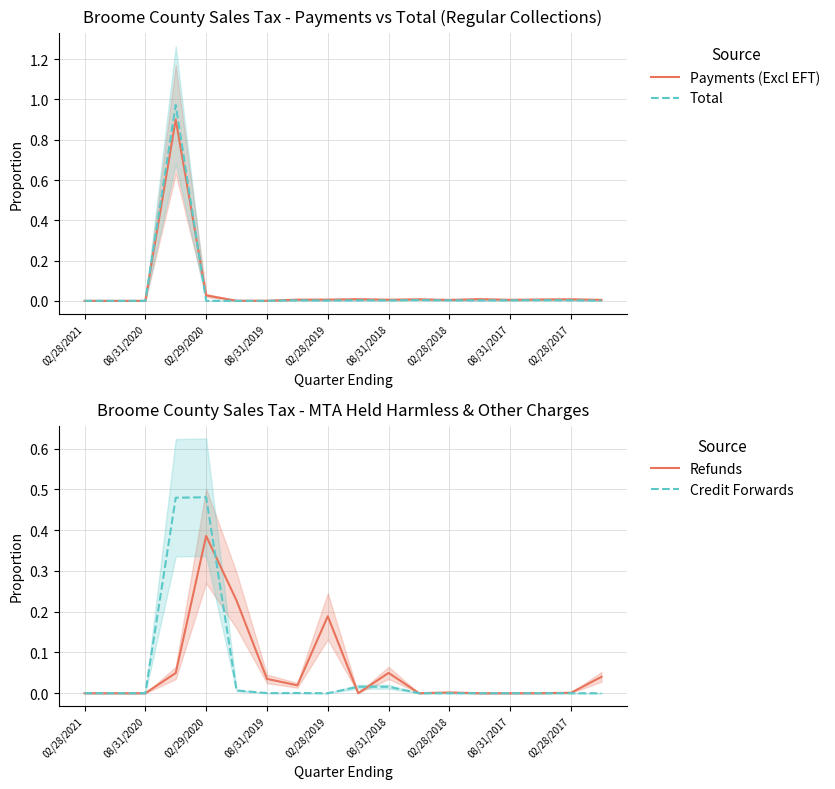

How many interior local valleys does the Refunds series have?

3